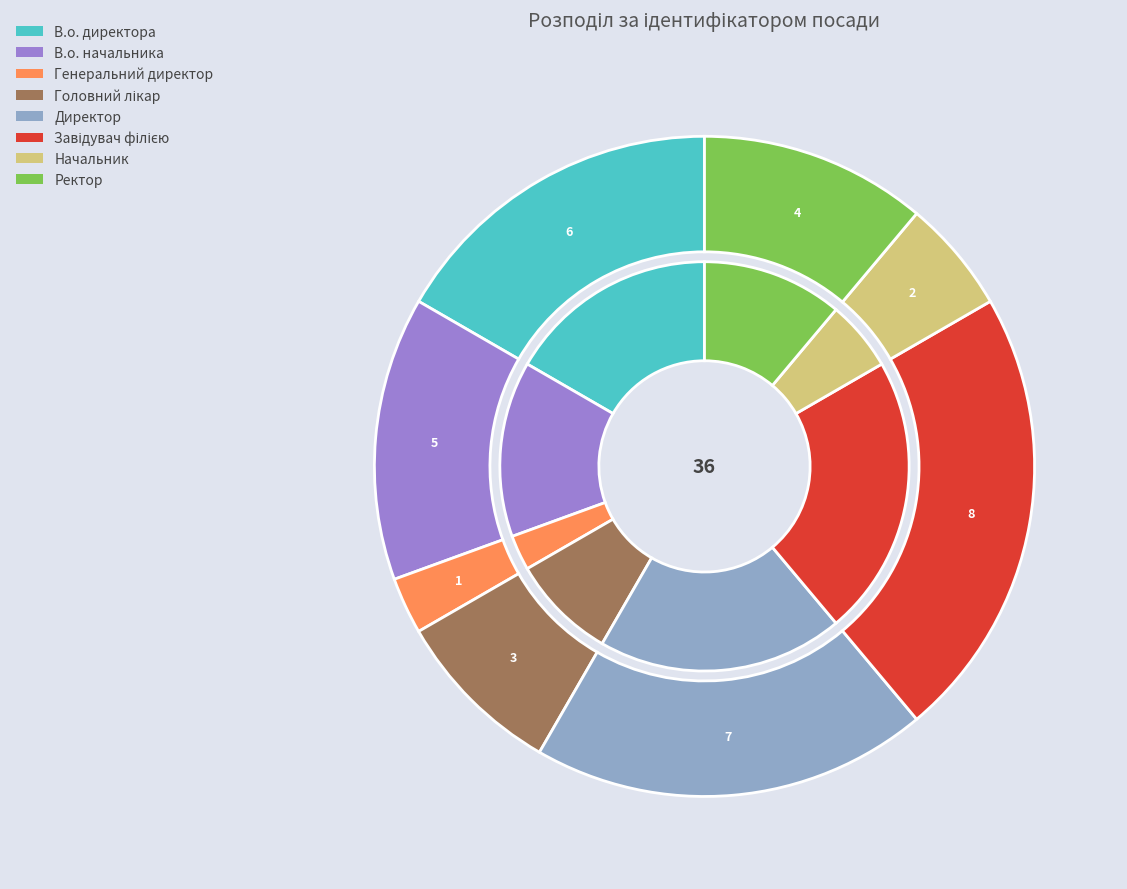

What percentage is the Директор slice, to the nearest percent?

19%